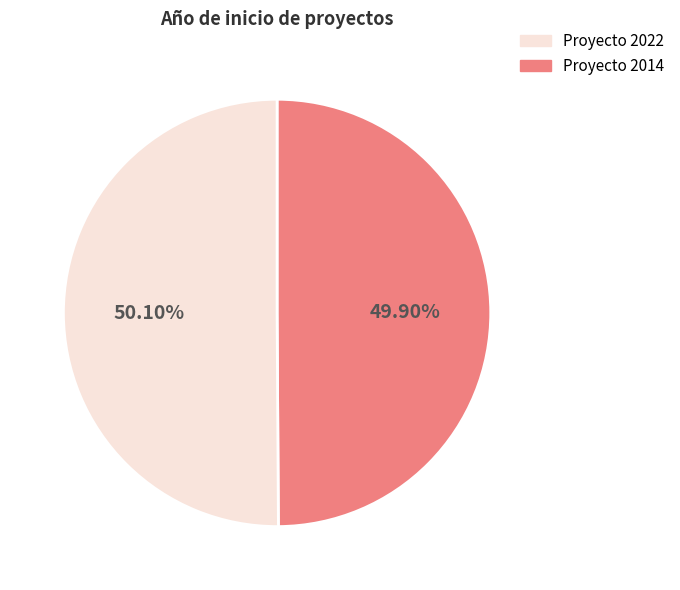

Does any single category account for the majority?

Yes